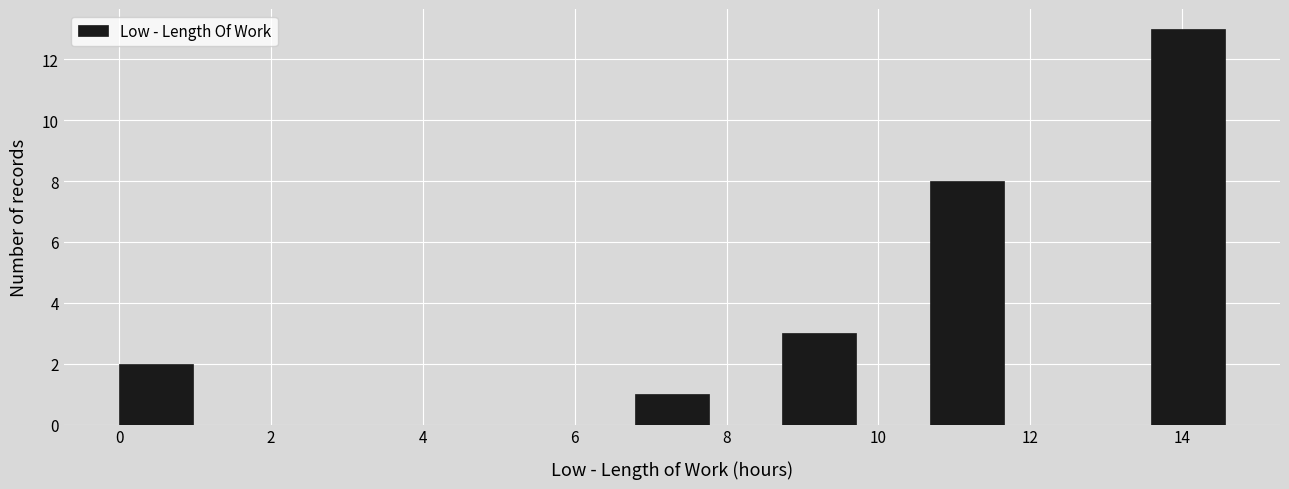

Reading left to right, transcribe this chart: for each bar, give the range it covers on the x-axis and its height. Neither the bar edges nor the heights are printed on the chart, so give them approximately, as read against the axes.

0.0 to 1.0: 2
1.0 to 2.0: 0
2.0 to 3.0: 0
3.0 to 3.8: 0
3.8 to 4.8: 0
4.8 to 5.8: 0
5.8 to 6.8: 0
6.8 to 7.8: 1
7.8 to 8.8: 0
8.8 to 9.8: 3
9.8 to 10.6: 0
10.6 to 11.6: 8
11.6 to 12.6: 0
12.6 to 13.6: 0
13.6 to 14.6: 13